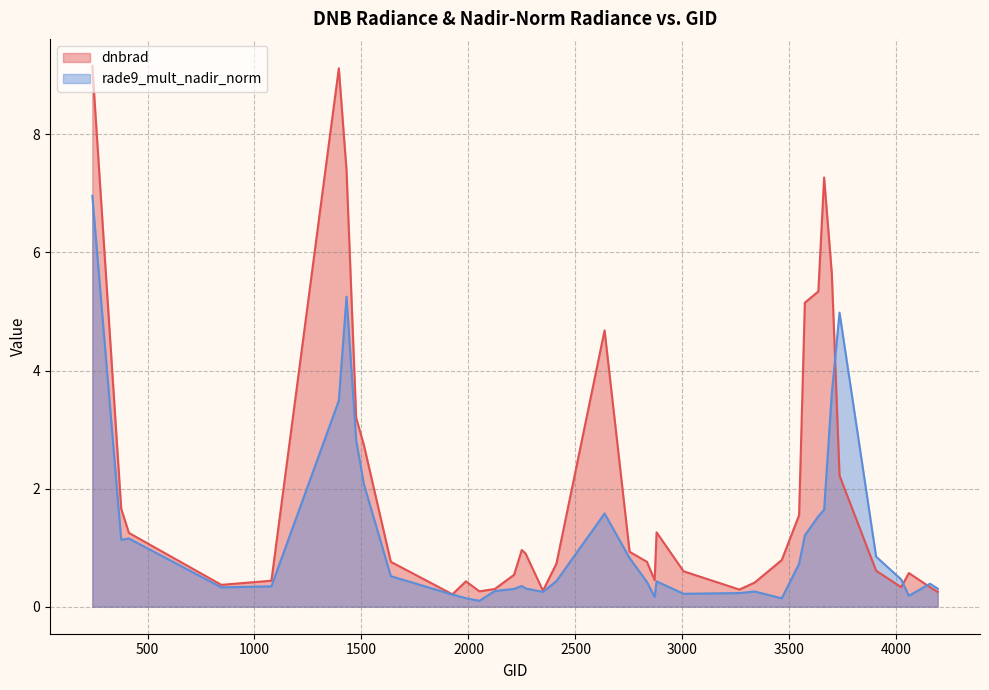

Is it true that rade9_mult_nadir_norm equals 2.6 at 2636?

False